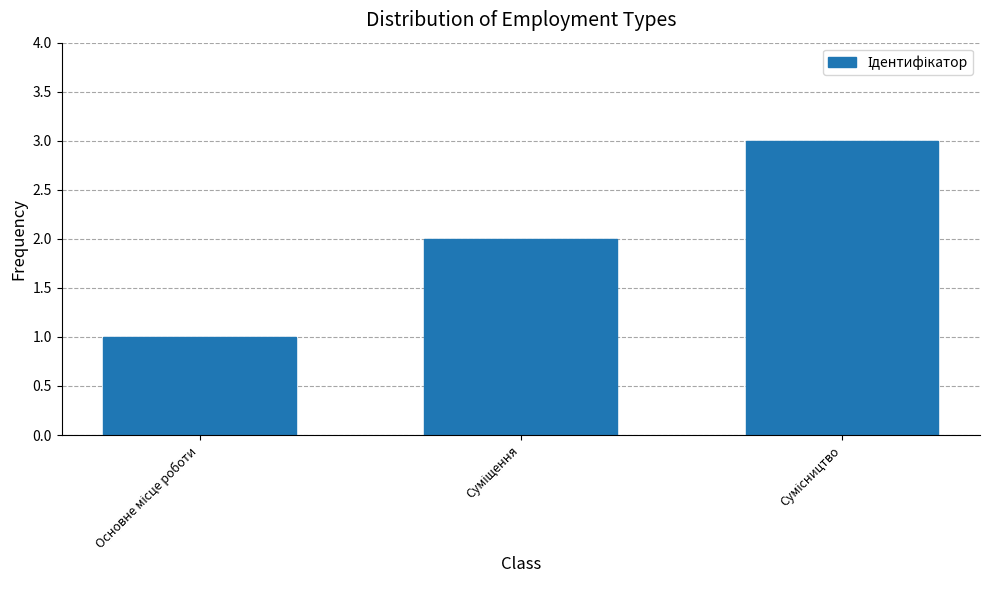

What is the maximum value shown in the chart?

3